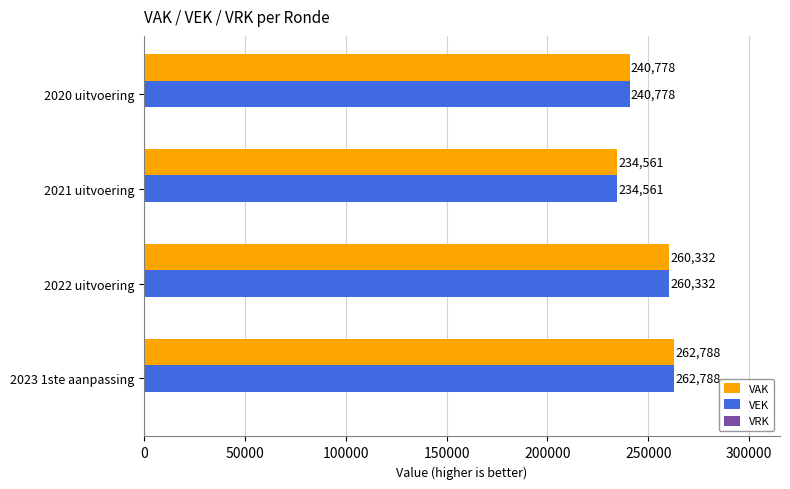

Is the value of VAK at 2021 uitvoering greater than the value of VEK at 2023 1ste aanpassing?

No